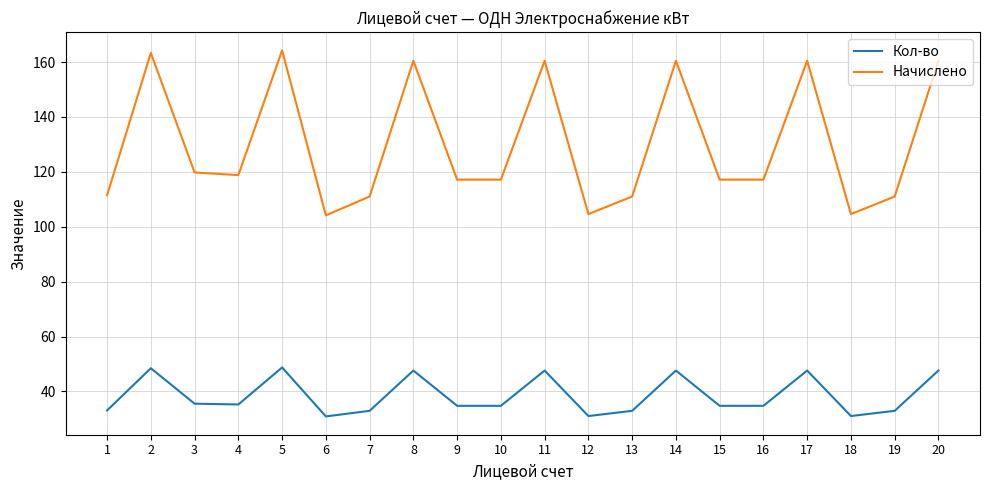

Which series has the widest spread of values?

Начислено